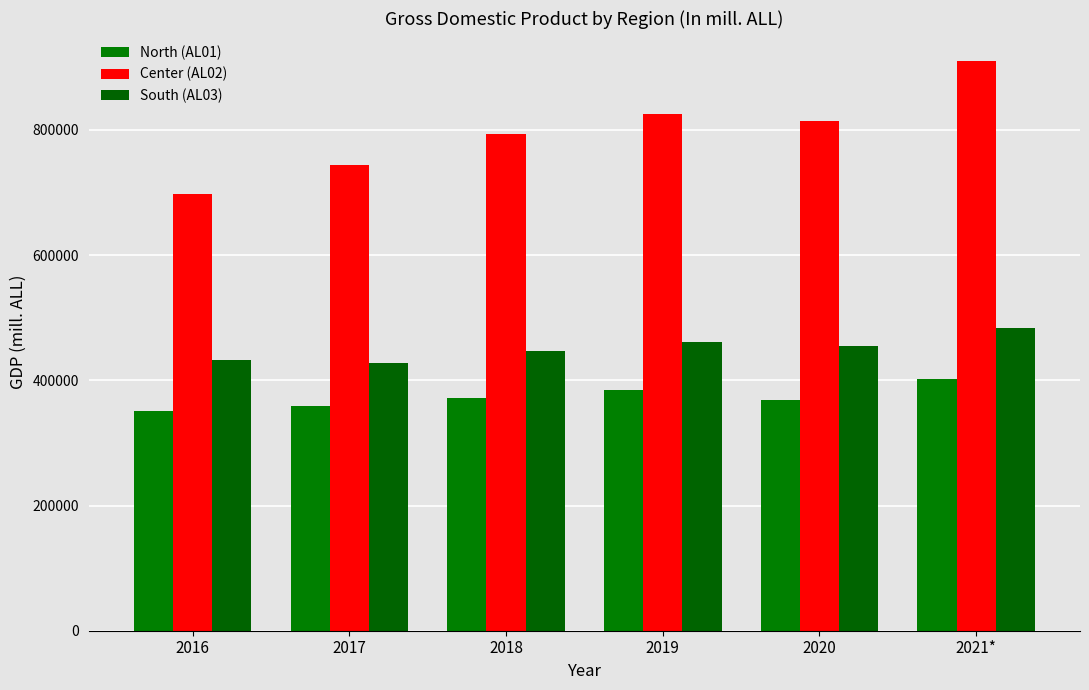

Which series has the largest range (max minus min)?

Center (AL02)